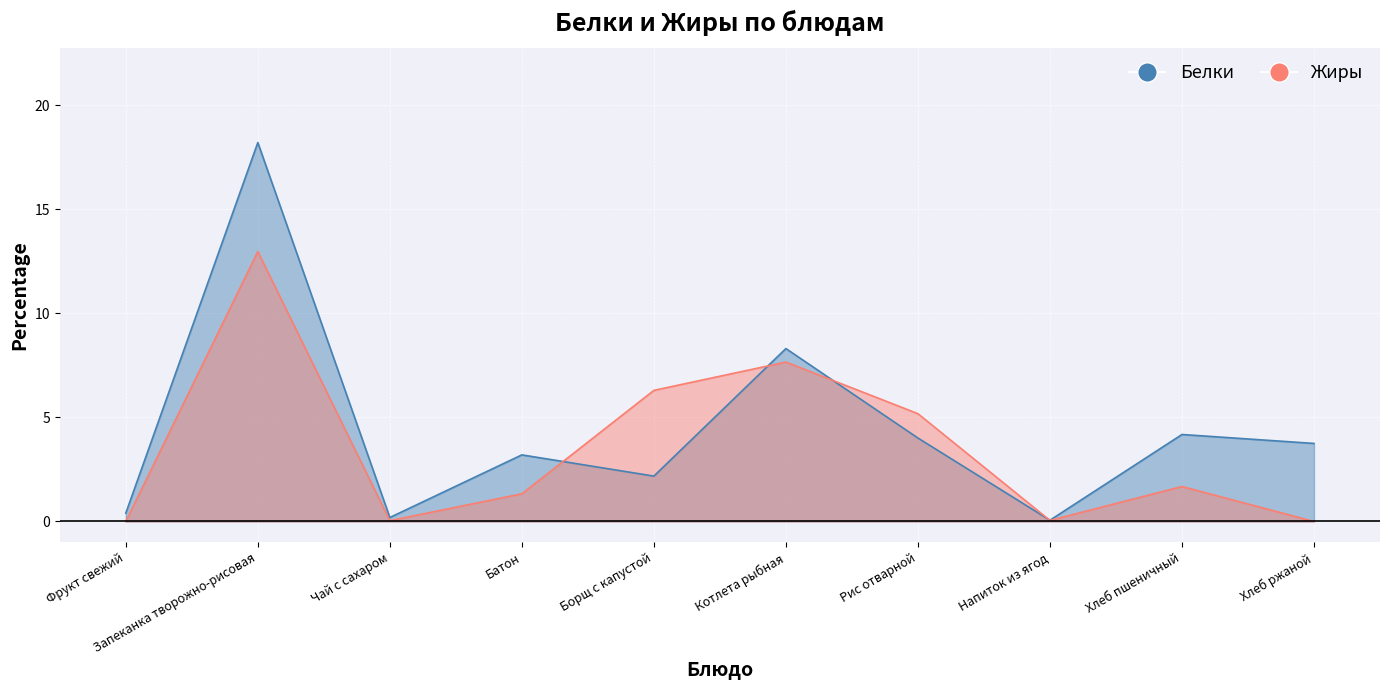

What are all the series names shown in the legend?

Белки, Жиры